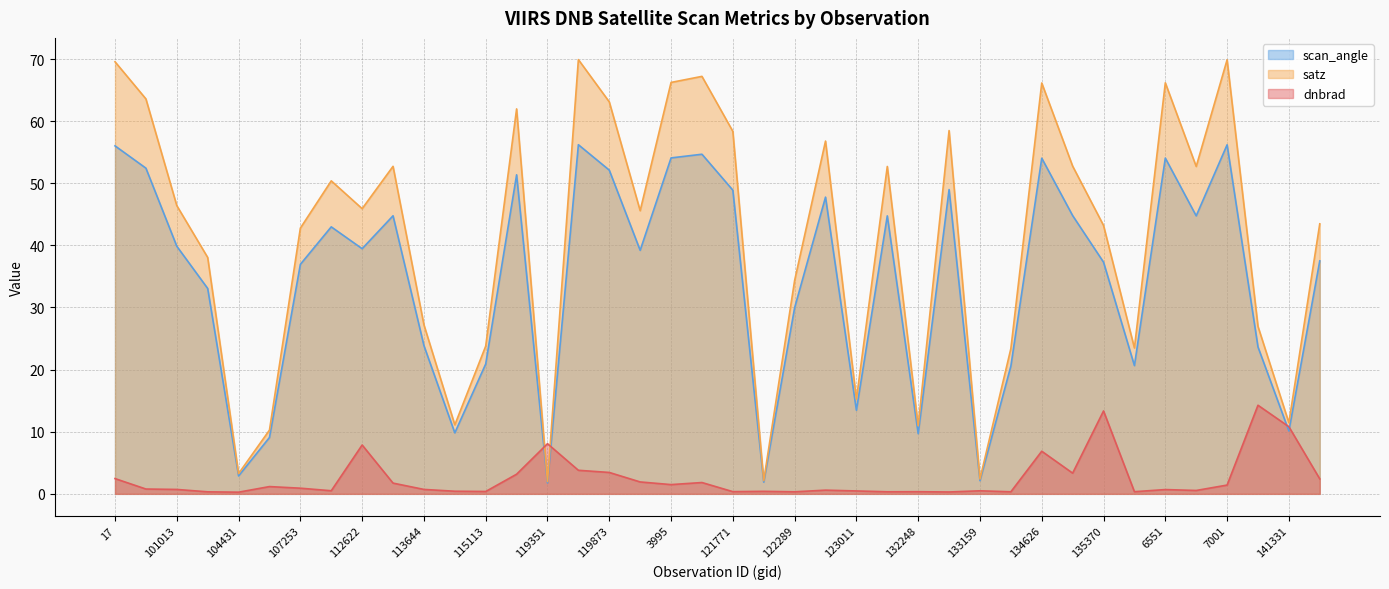

What is the difference between the highest and lowest values at 122463?

56.2